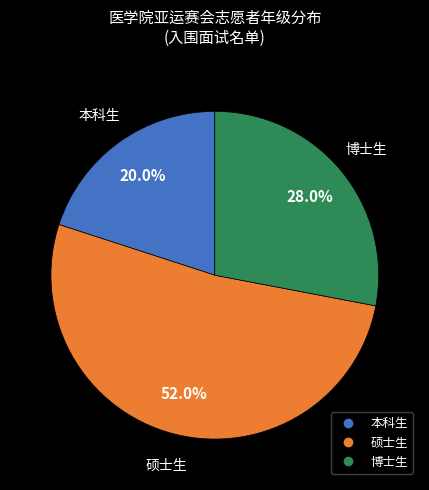

How much of the chart is everything except 博士生?

72.0%